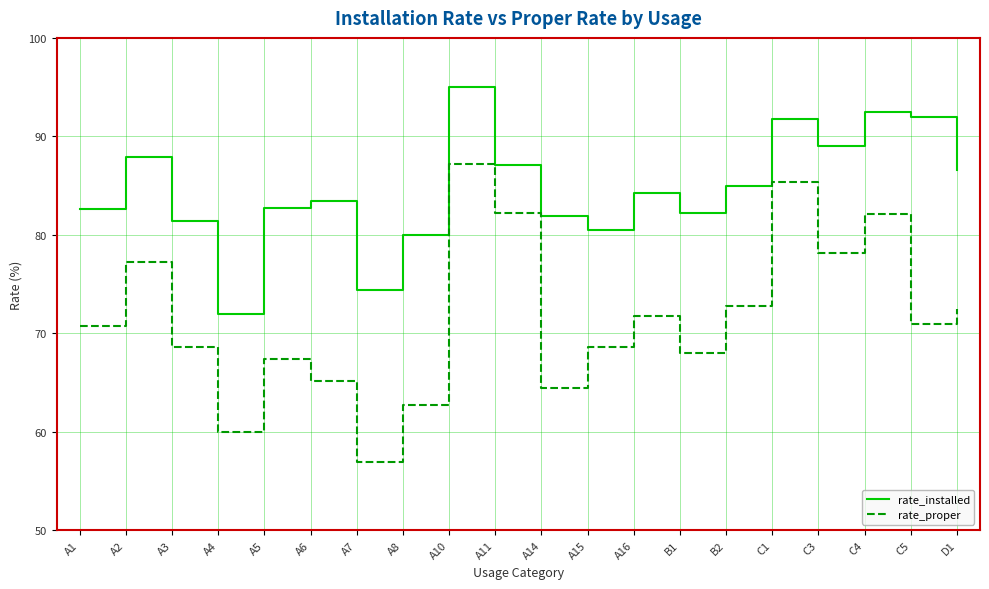

True or false: rate_installed has more than 0 interior local peaks.

True